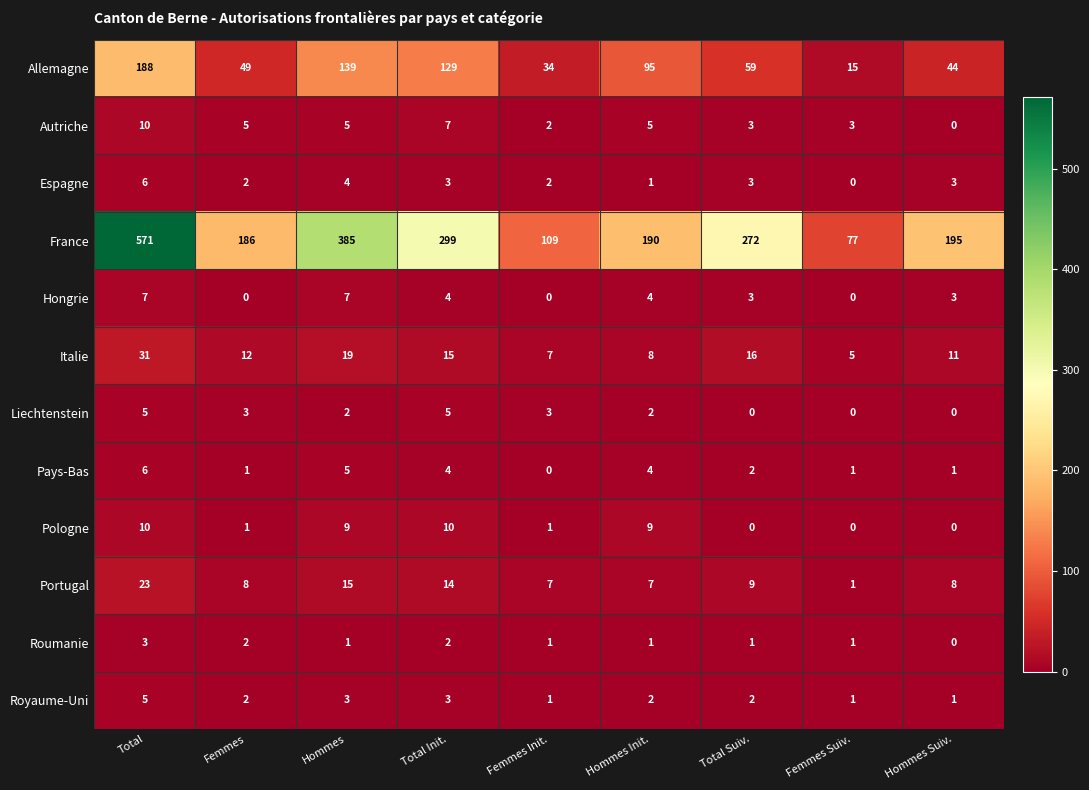

What is the average value of the France series?

254